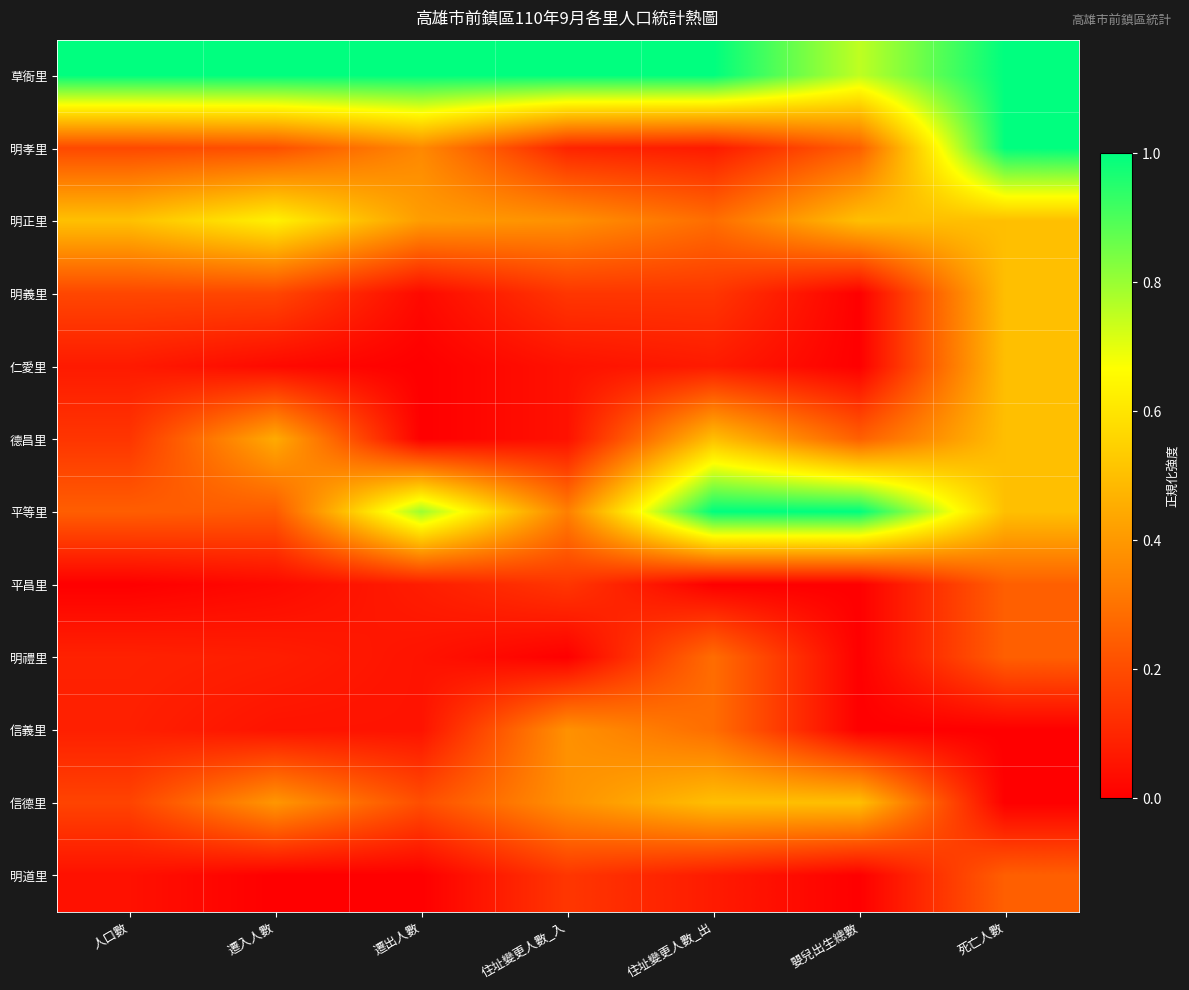

What is the spread (max minus min) of values at 遷出人數?

1.0